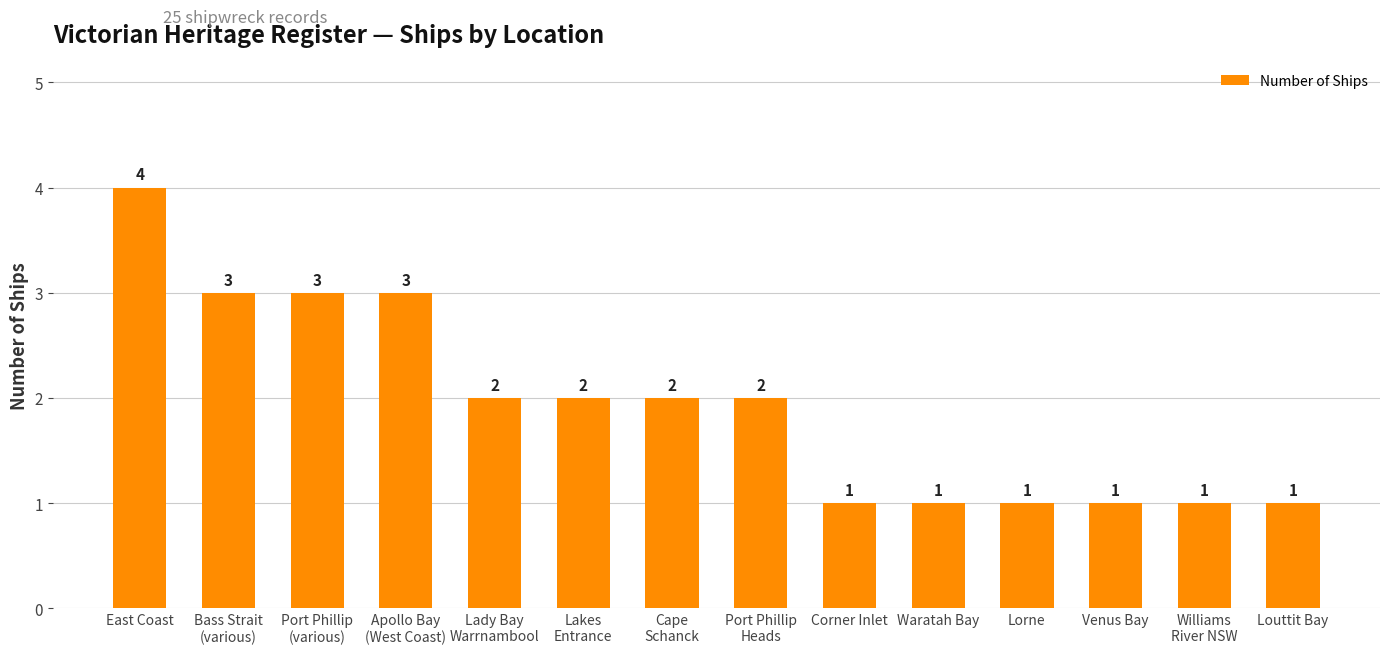

How many data points are less than 2?

6